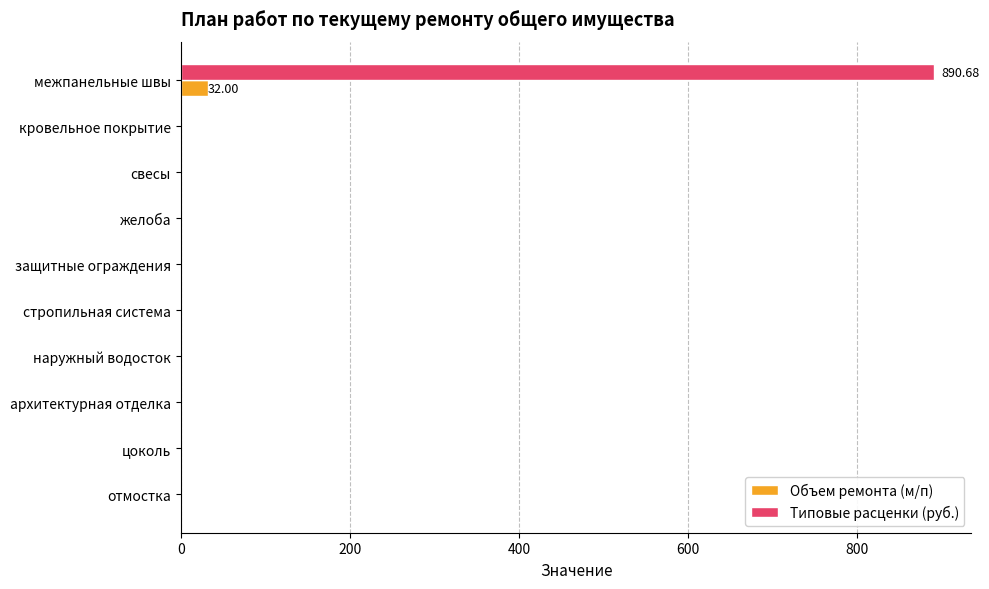

Count the number of data series in this chart.

2